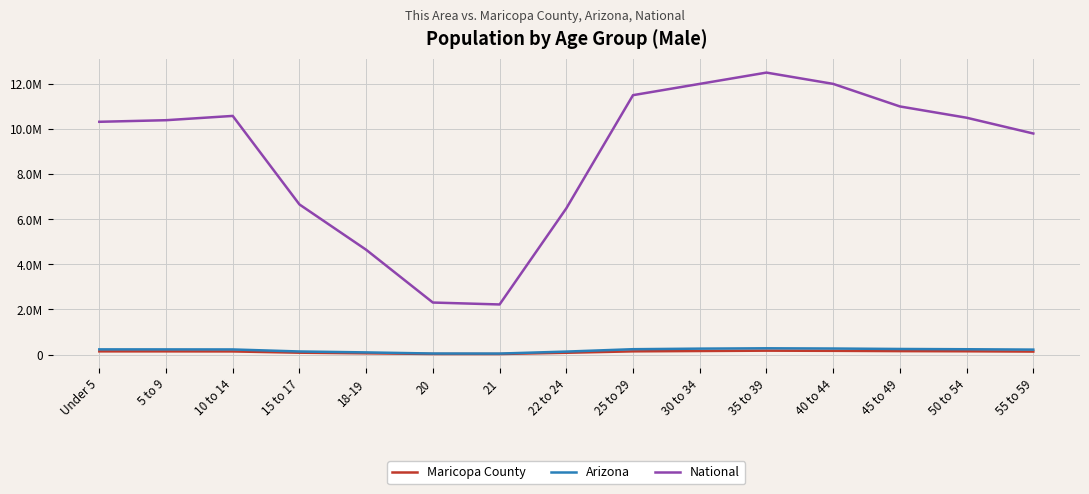

Where is National nearest to the value 7361599?

15 to 17